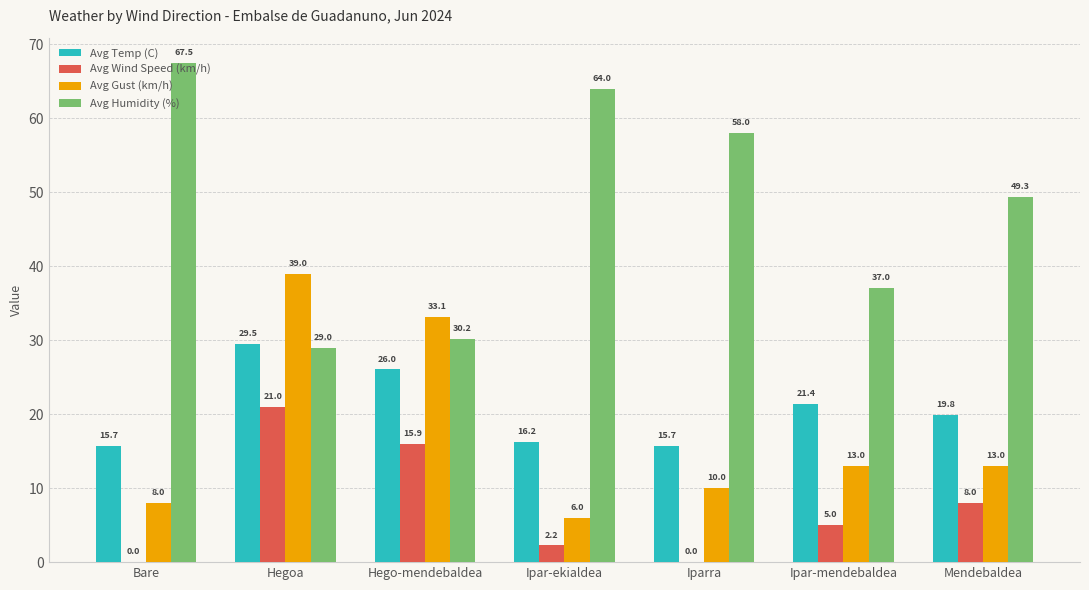

True or false: Avg Wind Speed (km/h) has a value of 15.9 at Hego-mendebaldea.

True